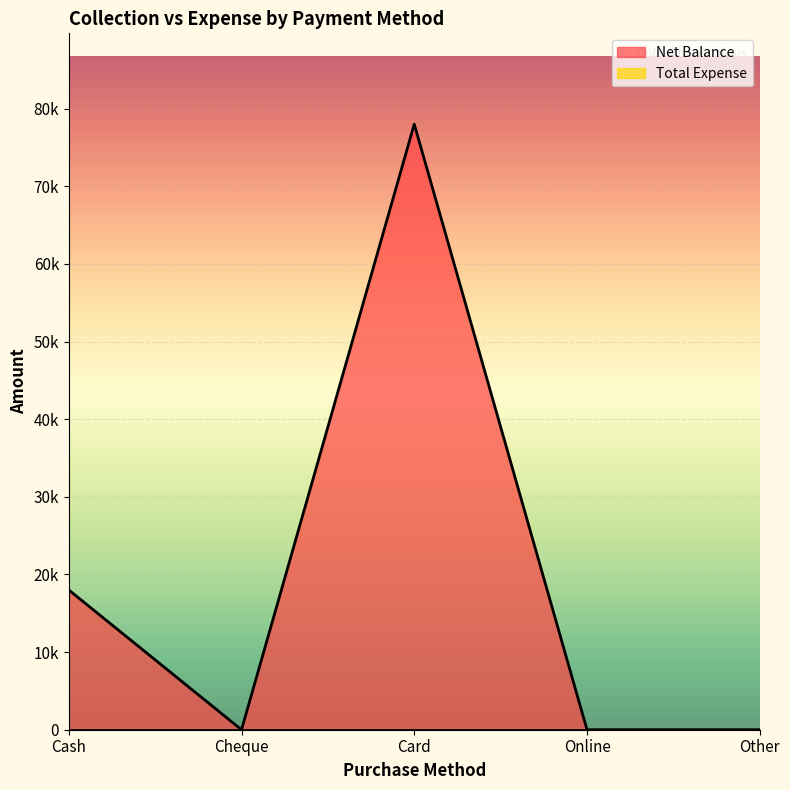

Reading right to left, transcribe all the data shown in this chart.

Other=0	Online=0	Card=78000	Cheque=0	Cash=18000